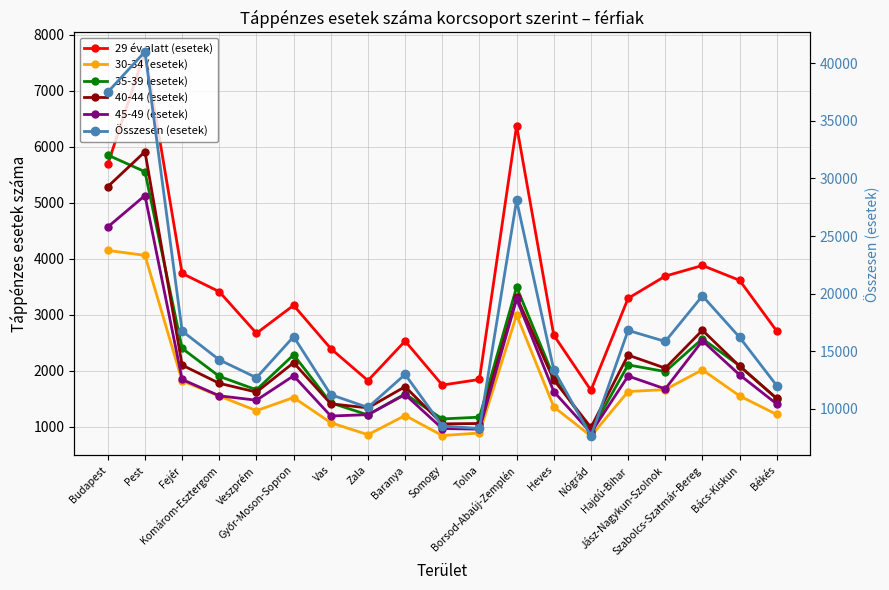

What is the difference between the maximum and minimum values in the 35-39 (esetek) series?

4933